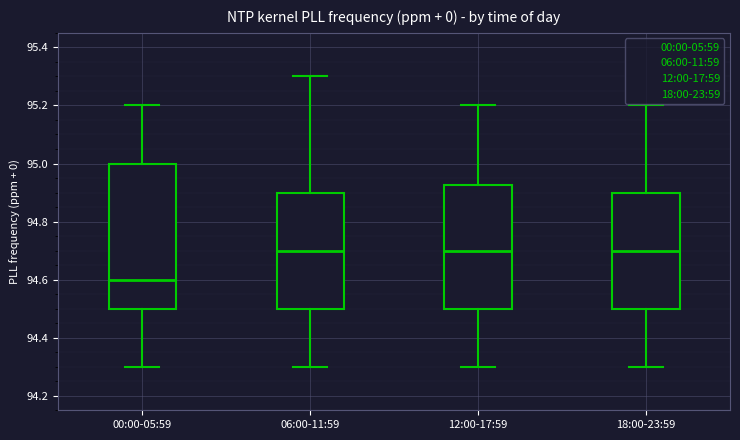

Comparing the boxes themselves (not the whiskers), which one is the tallest?

00:00-05:59